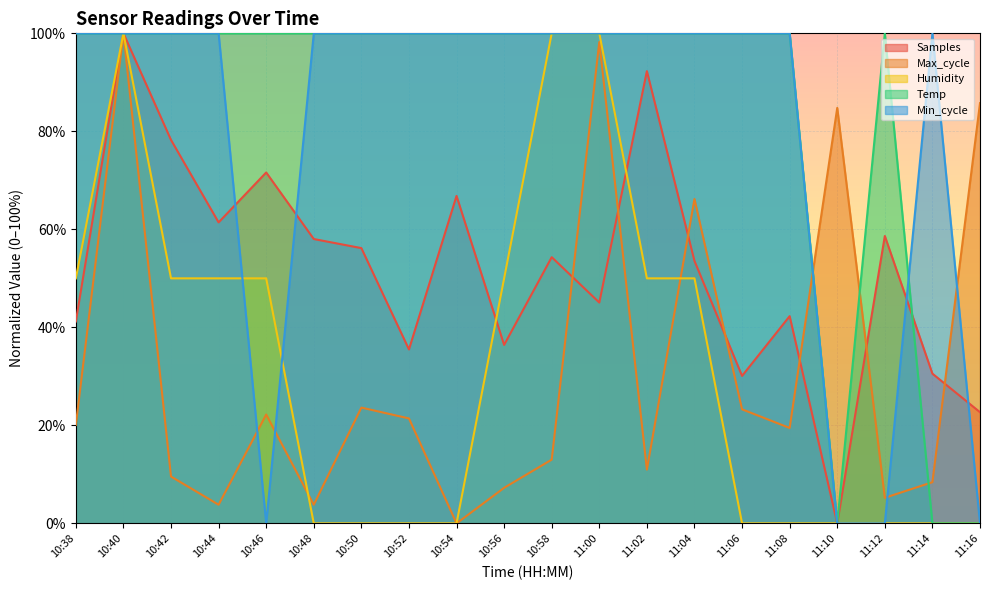

How many intersections are there between Temp and Samples?

1